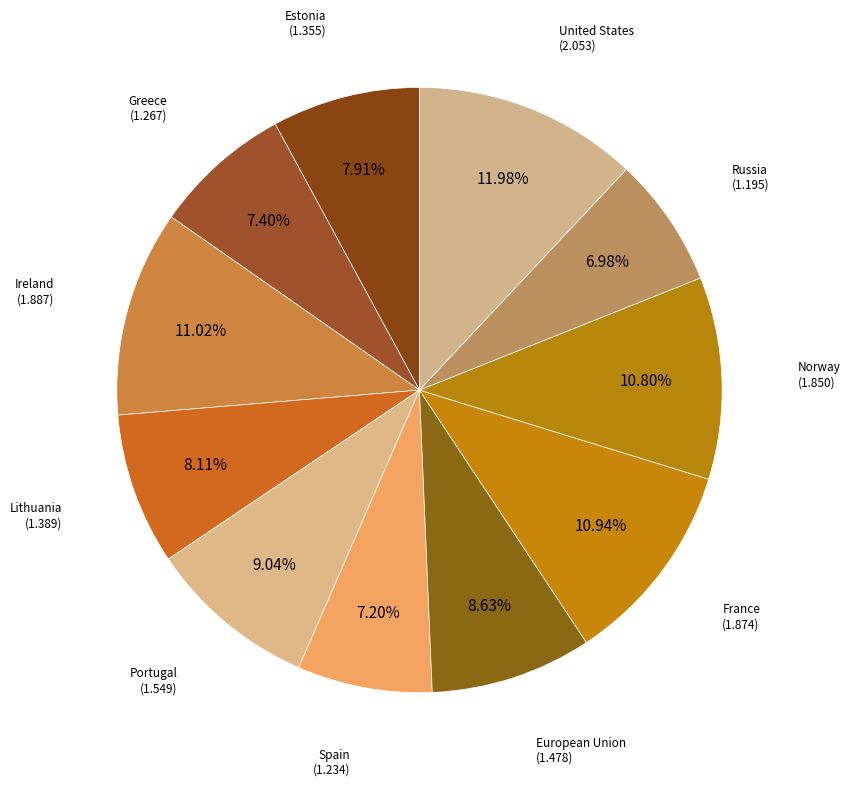

What is the smallest slice in the pie chart?

Russia